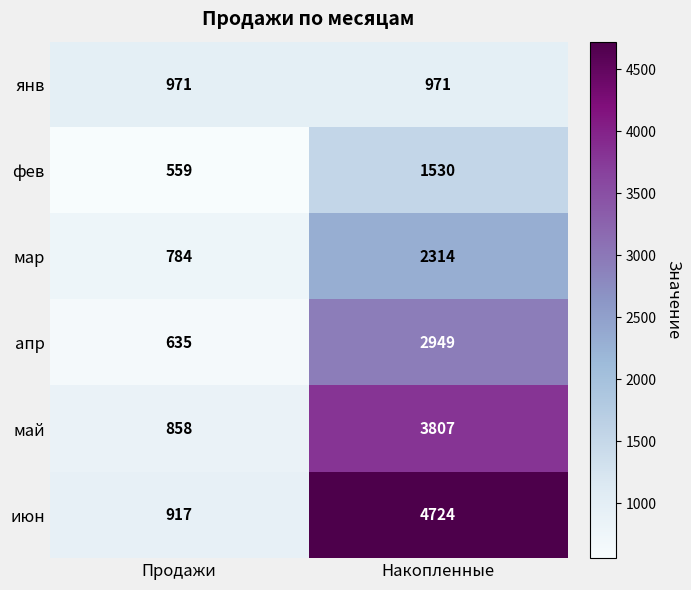

Which series has the largest range (max minus min)?

июн